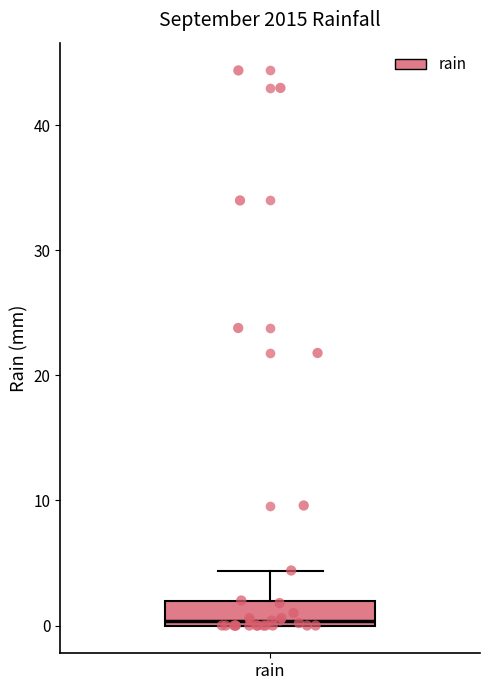

Read this box plot against the y-axis: the position of the median line, the range covered by the box, and the ends of both whiskers. The values are not printed on the chart, so give them approximately, as read against the axis.

median 0 (just above the box's lower edge), box 0 to 2, whiskers 0 to 4